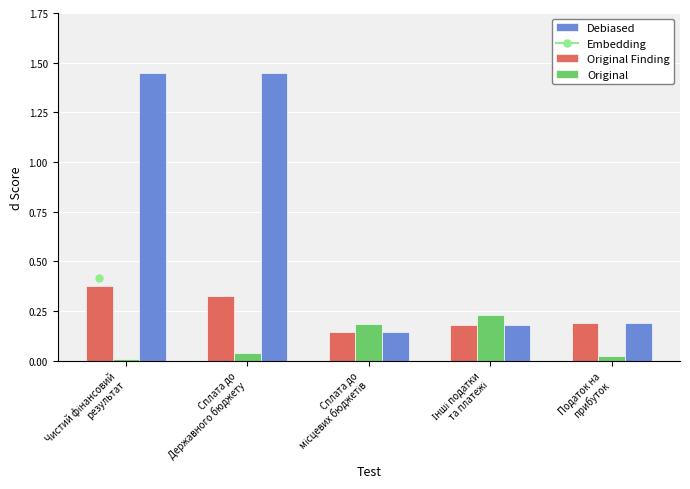

Which series has the largest total across all categories?

Debiased